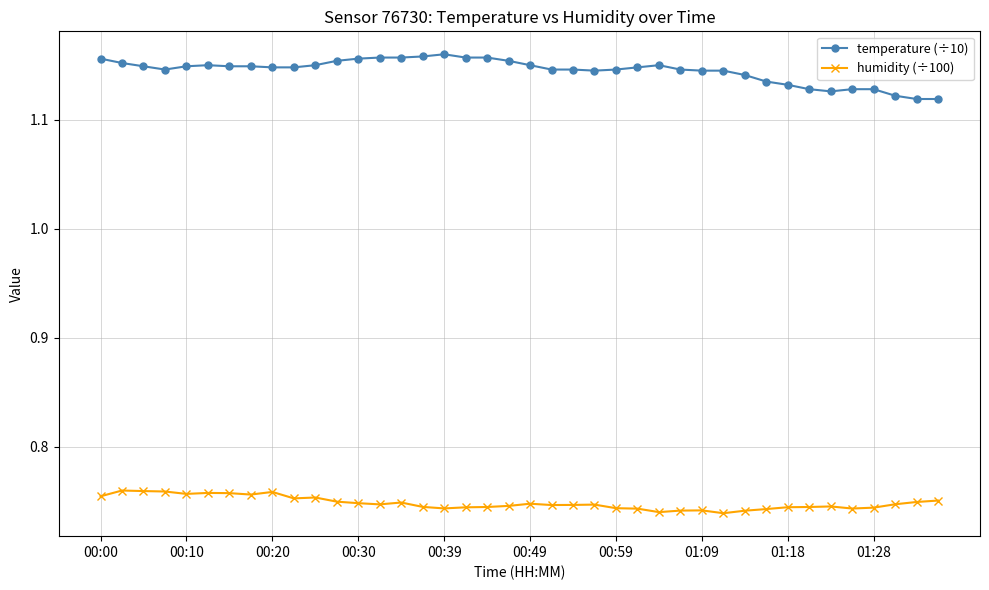

Rank the series by their average value, from highest to lowest.

temperature (÷10), humidity (÷100)